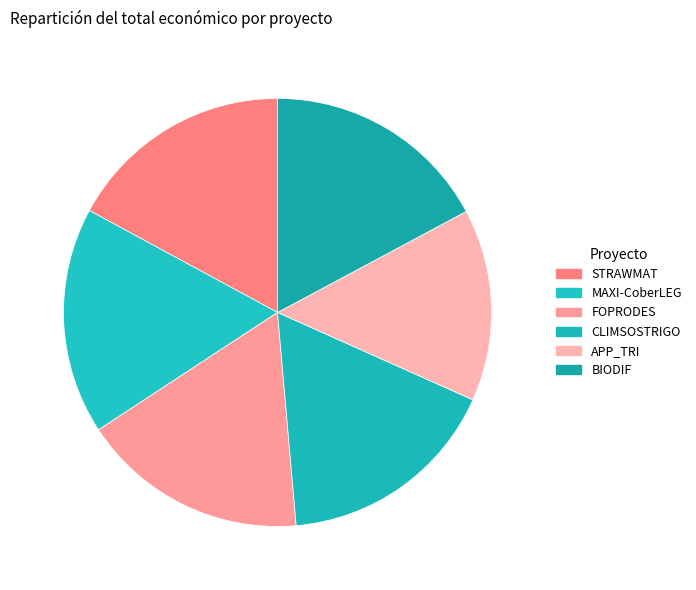

What percentage is the CLIMSOSTRIGO slice, to the nearest percent?

17%